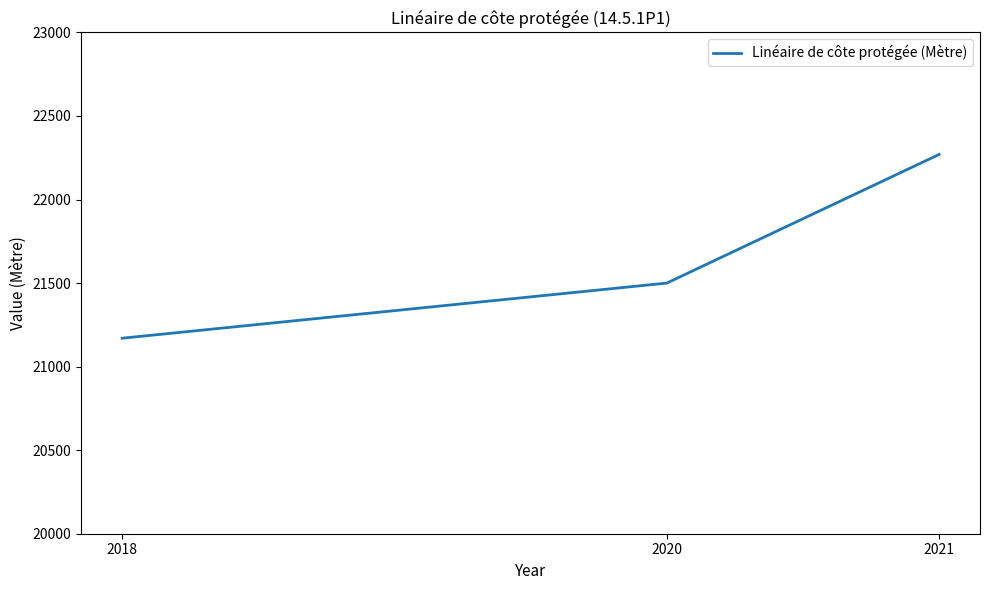

Reading right to left, list all the values displayed in this chart.

2021=22270	2020=21500	2018=21170